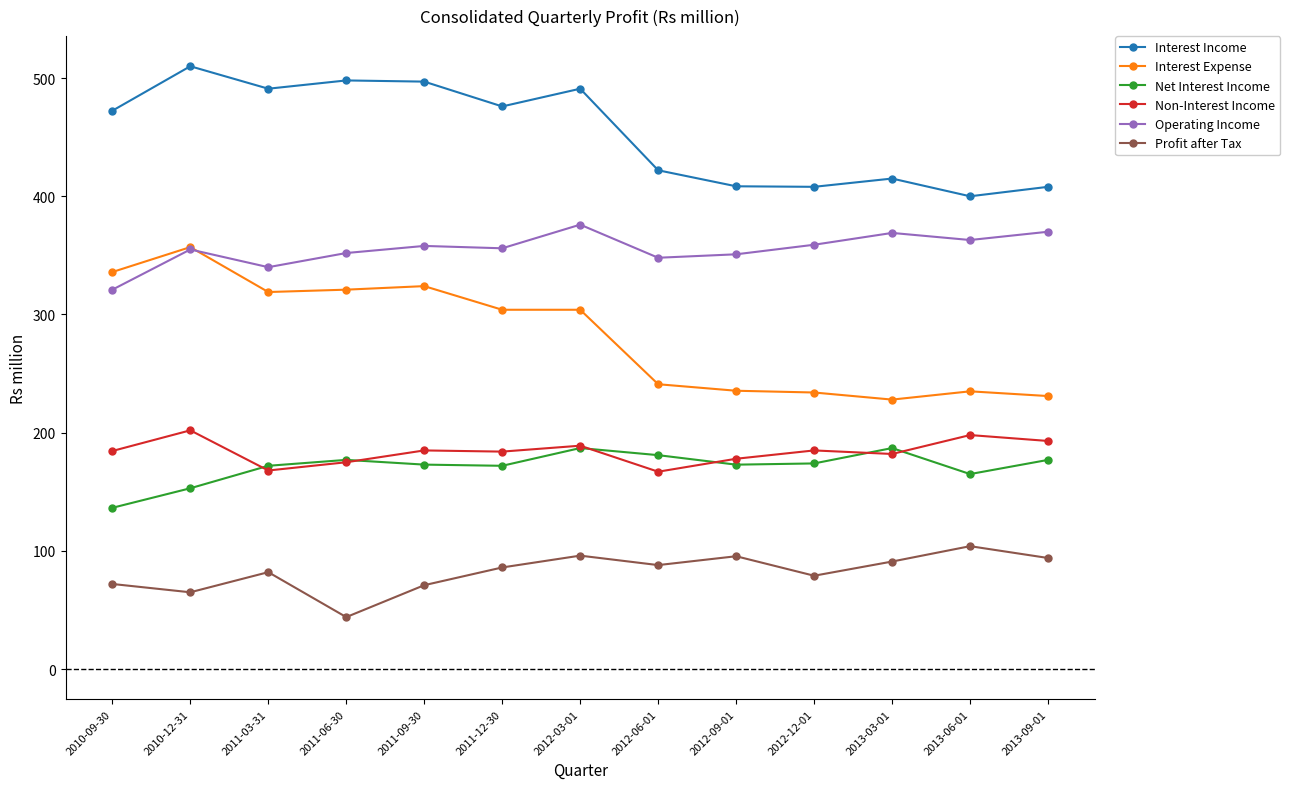

Read the Interest Expense value at 2011-06-30.

321.0